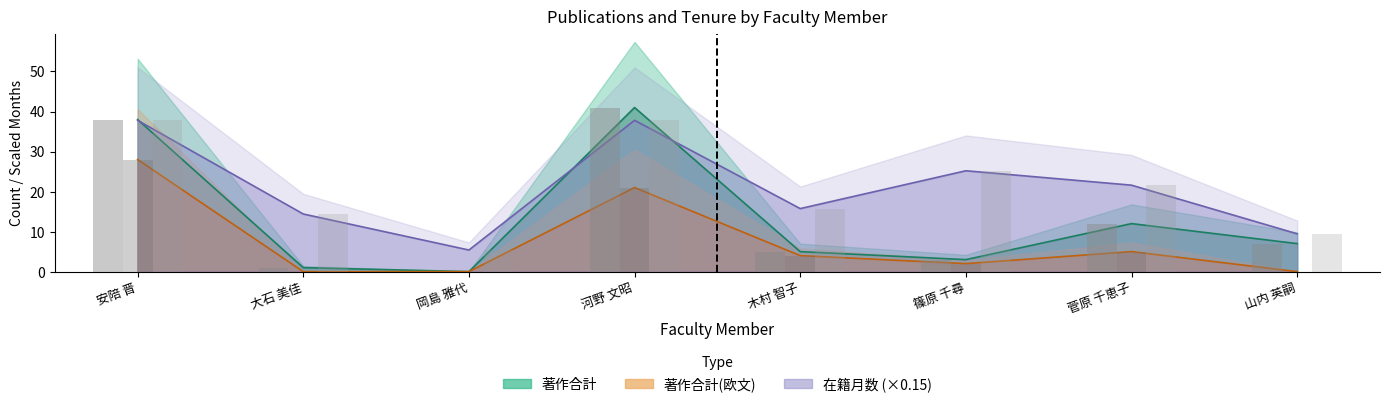

How many bars are there in each group?

3